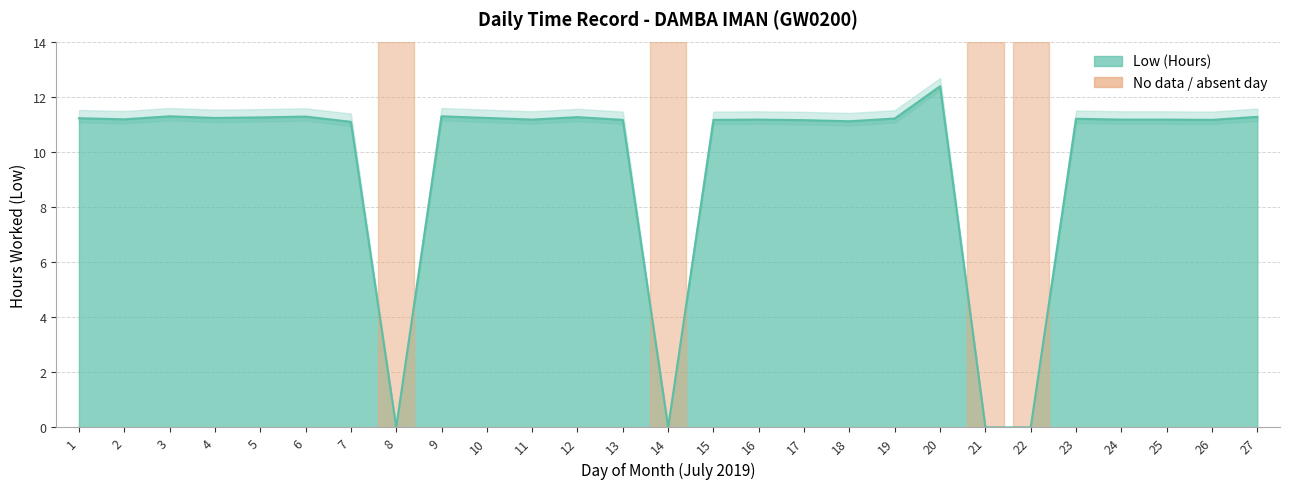

How many points are higher than both their immediate neighbors (excluding endpoints)?

7